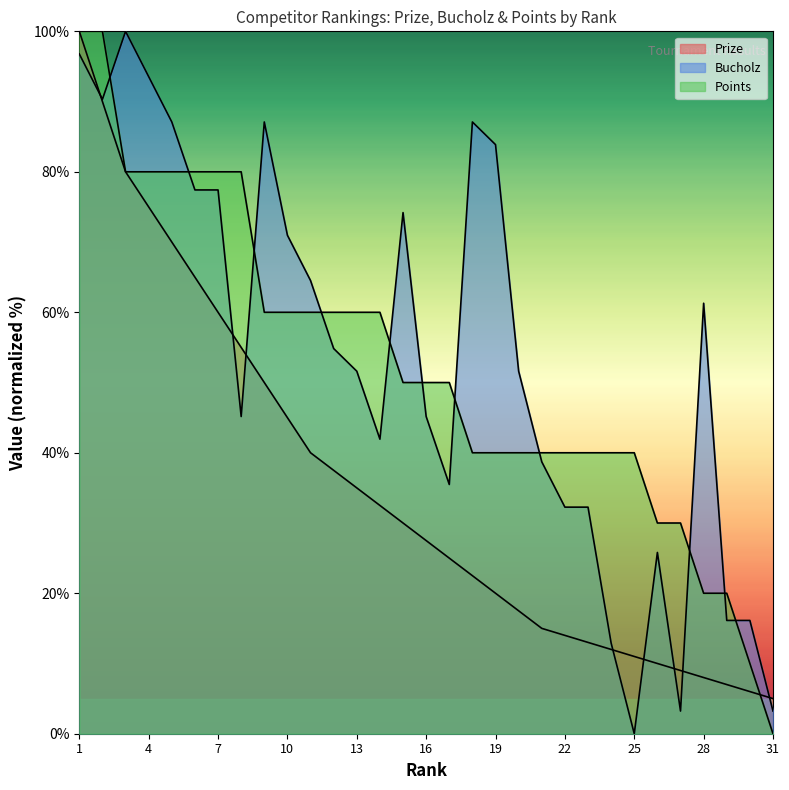

At which category does Bucholz reach its first local valley?

2